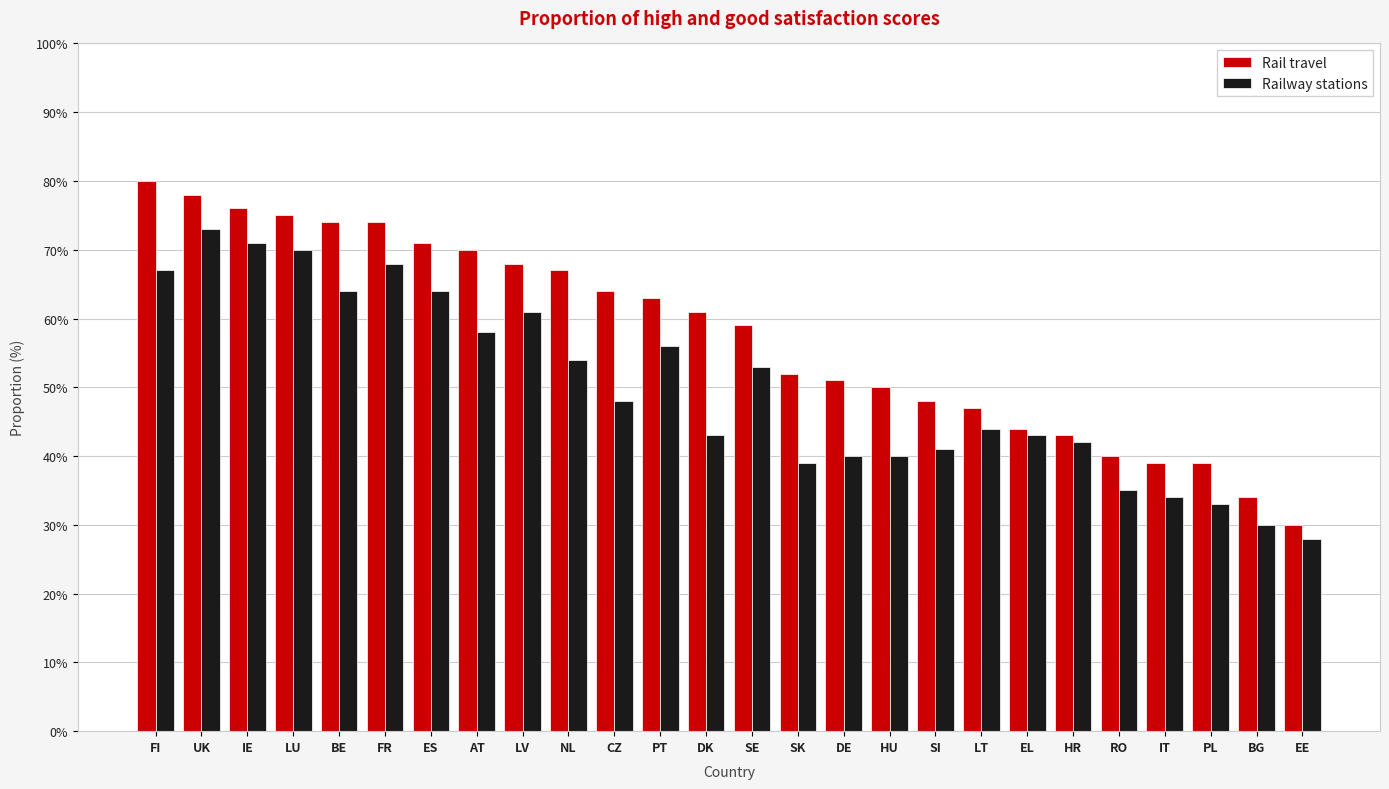

What is the label of the 22nd bar from the right?

BE